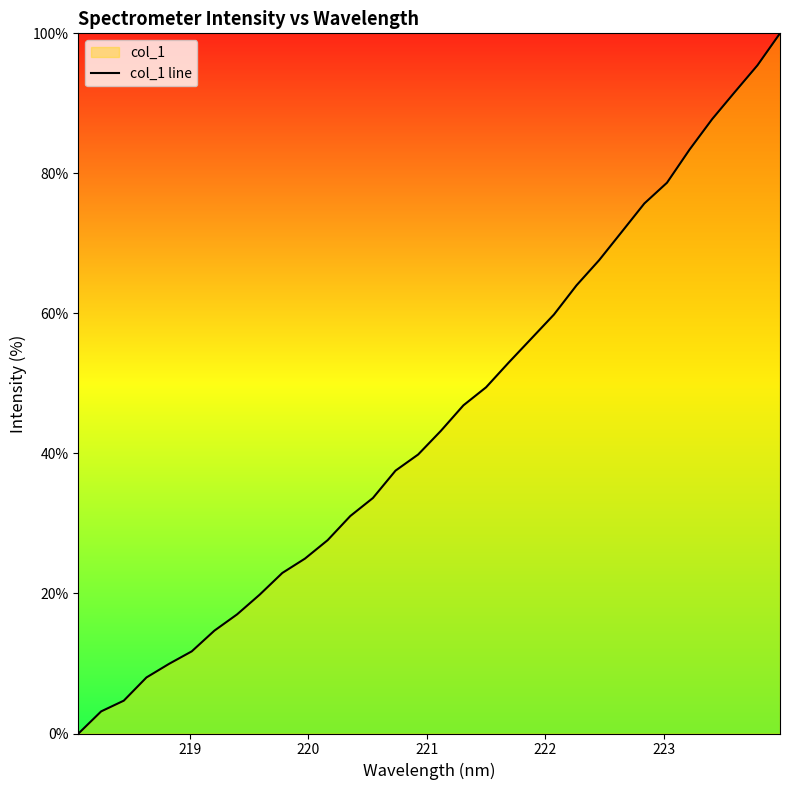

Does the chart have visible grid lines?

No